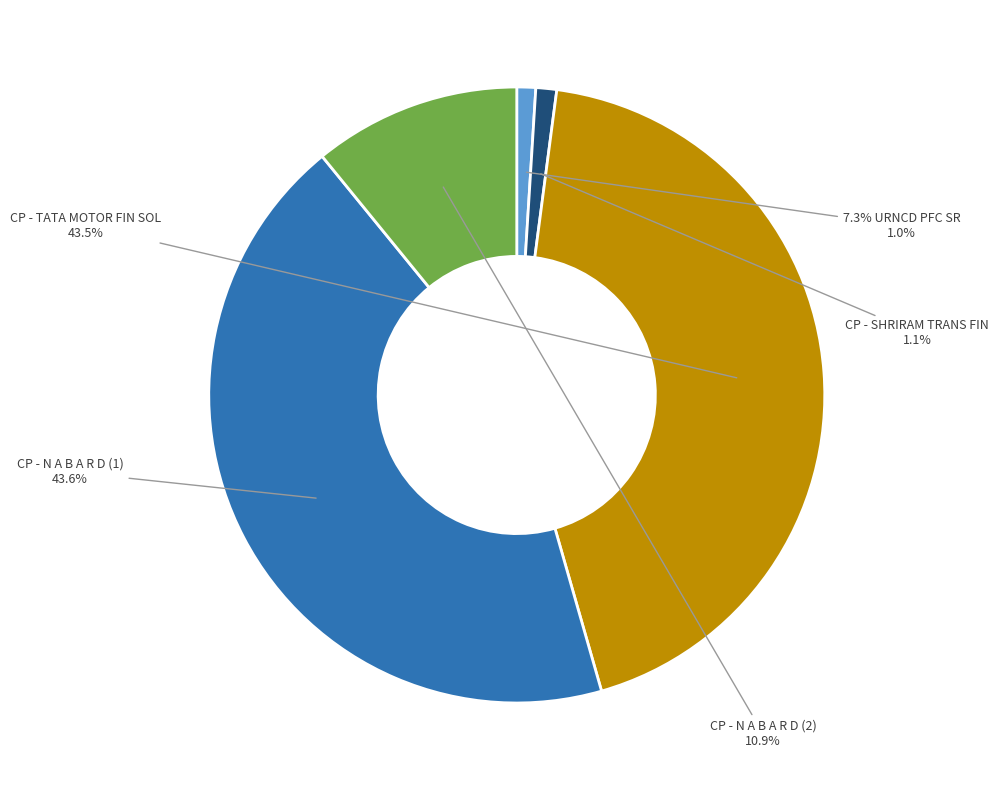

To the nearest percent, what is the difference between the 7.3% URNCD PFC SR 169B-07/08/2027 and CP - TATA MOTOR FIN SOL -03/12/18 slice percentages?

42%